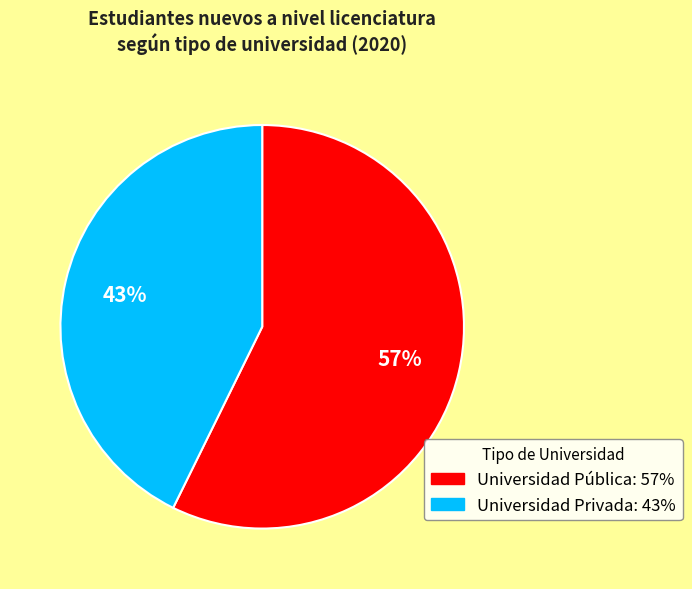

Does Universidad Privada represent more than half of the total?

No